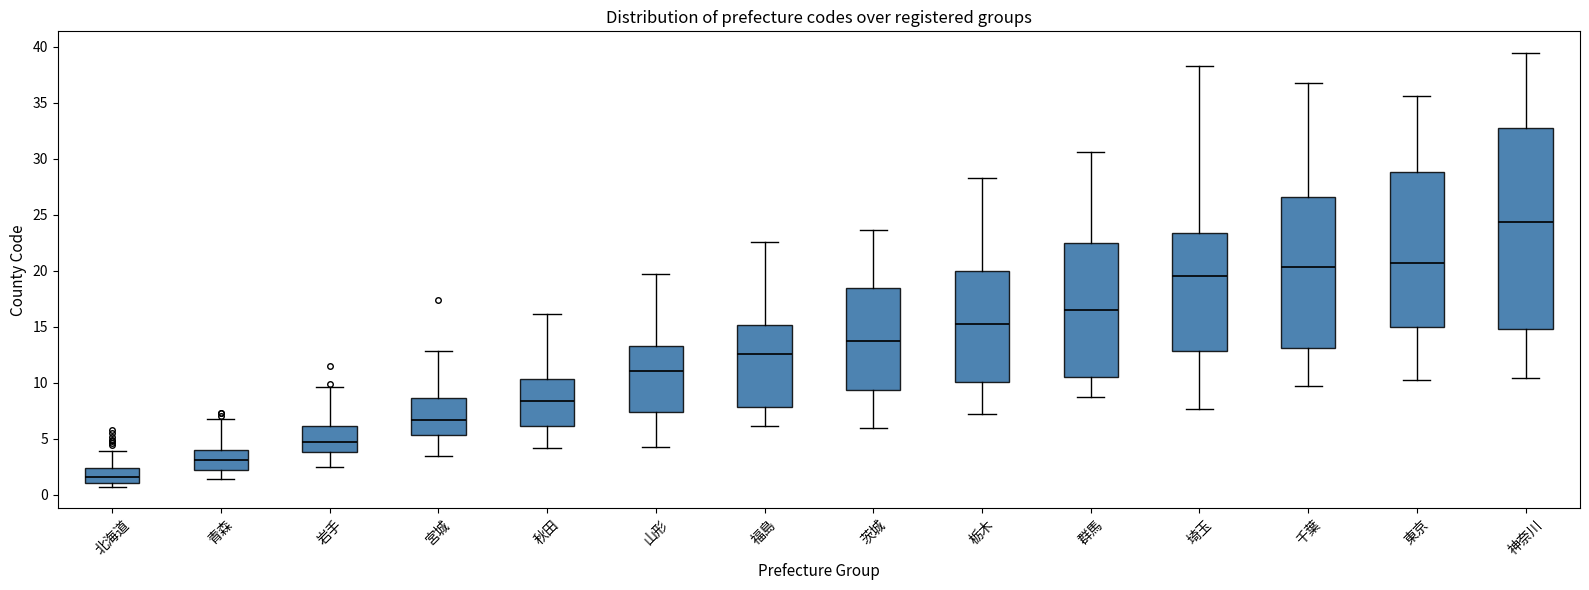

Where is the upper edge of the box for 茨城 on the y-axis? The values are not printed on the chart, so give them approximately, as read against the axis.

18.5